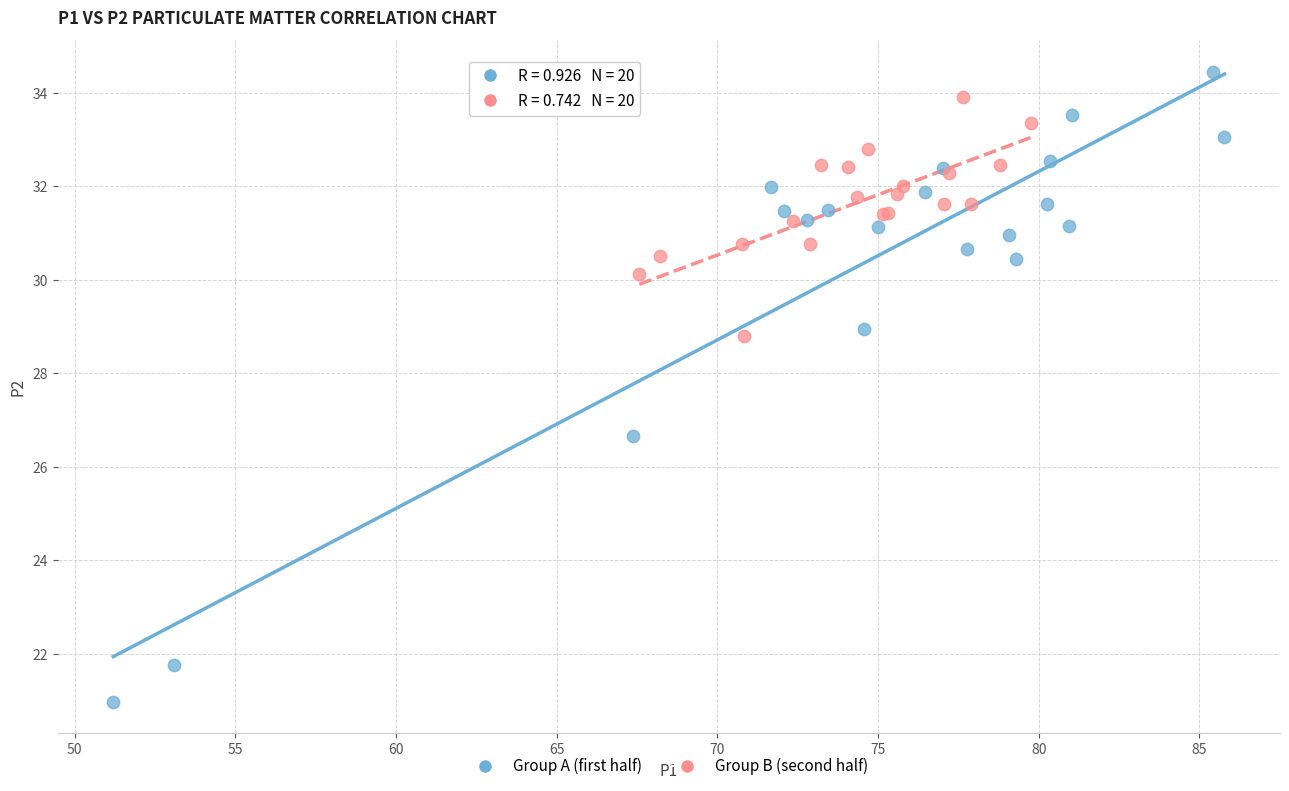

Which series contains the lowest Y value?

Group A (first half)